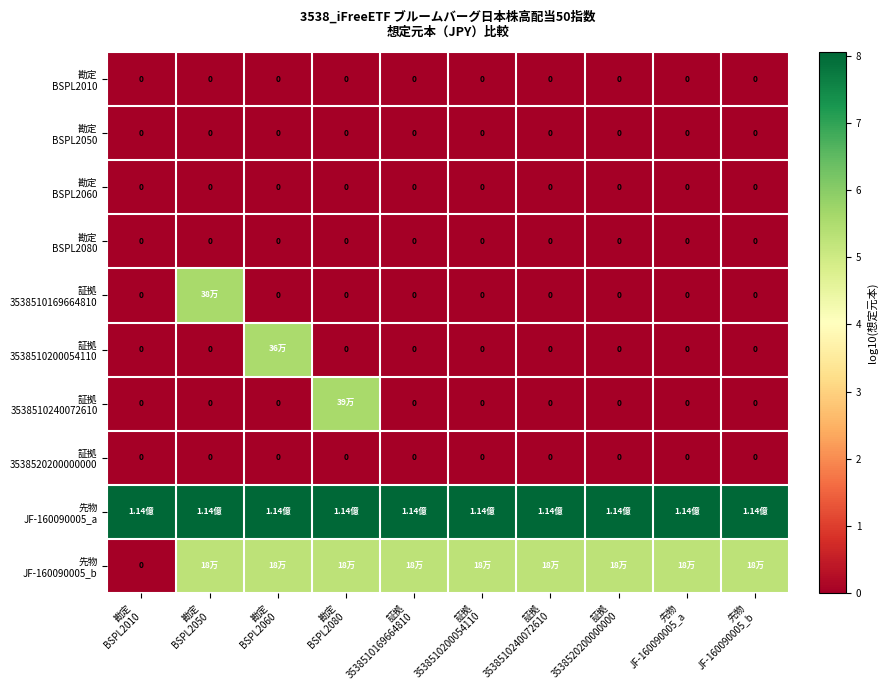

At how many categories does at least one series exceed 6?

10